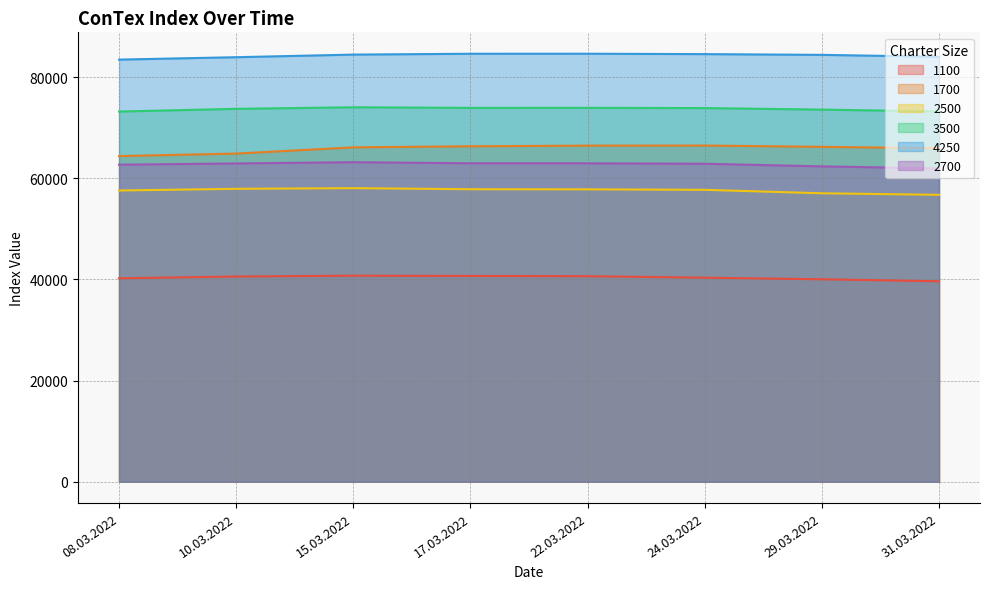

Where does the 3500 series first go above 73875?

15.03.2022